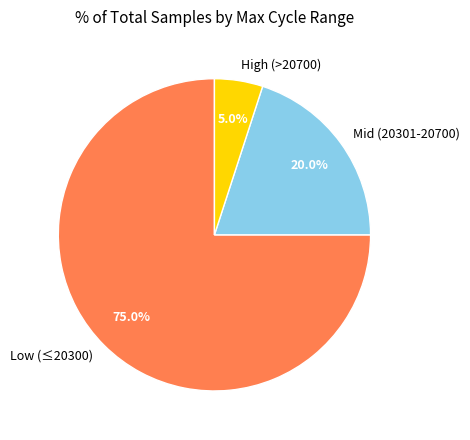

Do High (>20700) and Mid (20301-20700) together represent more than half of the pie?

No